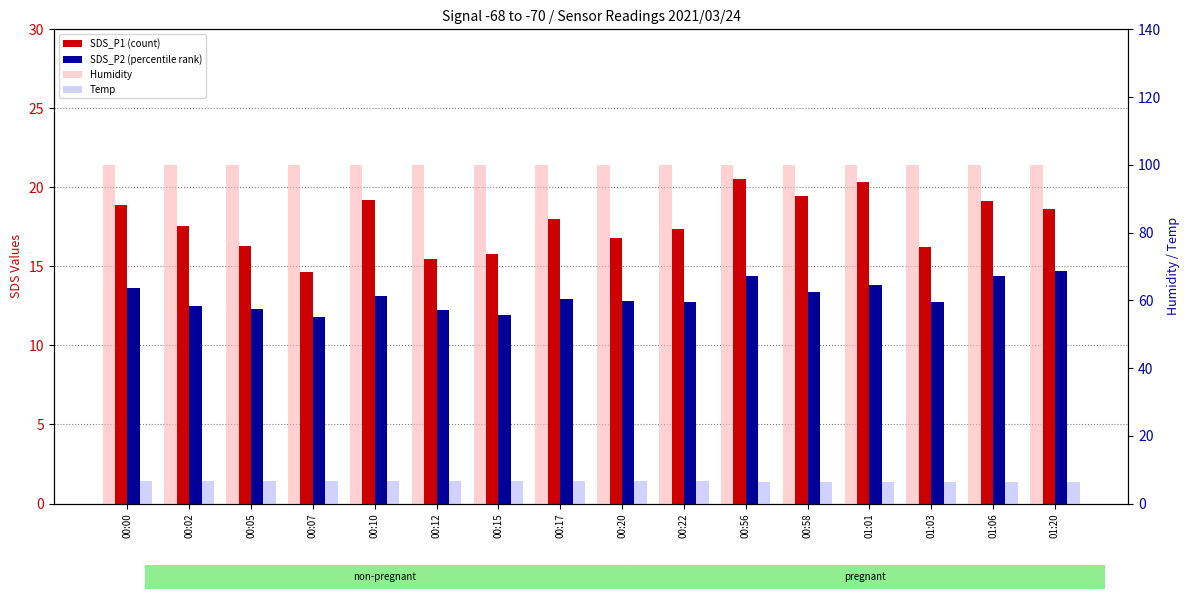

How many values in the SDS_P1 (count) series exceed 18?

7